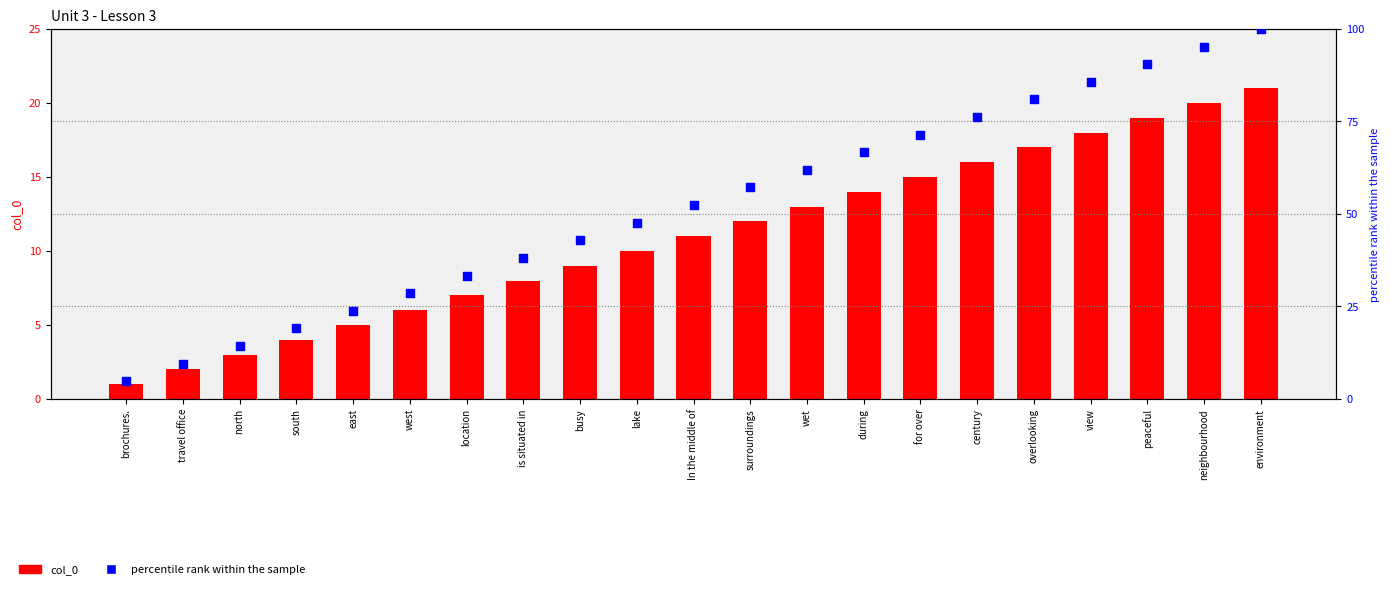

Which series has the largest Y range (max minus min)?

percentile rank